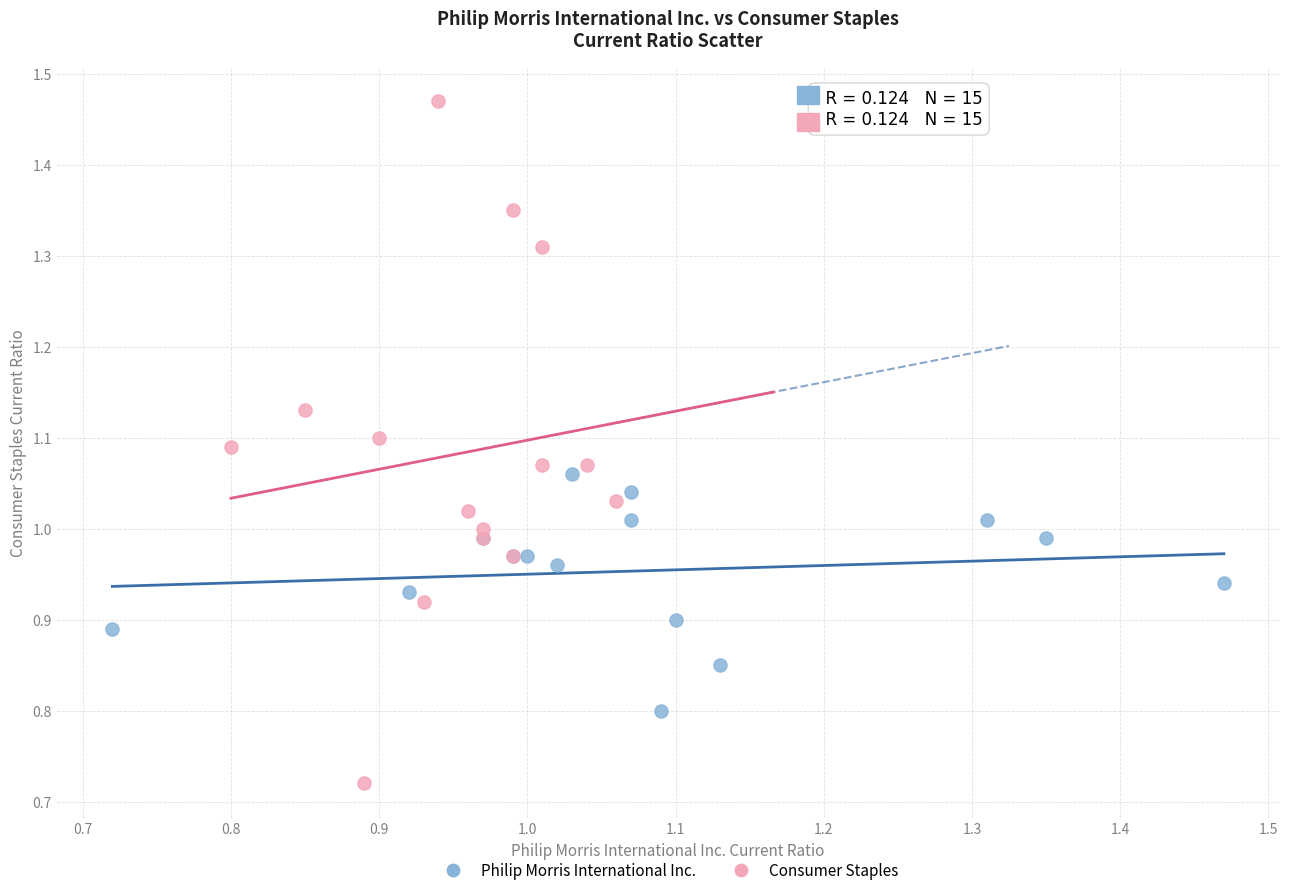

Which series reaches the maximum Y coordinate?

Consumer Staples